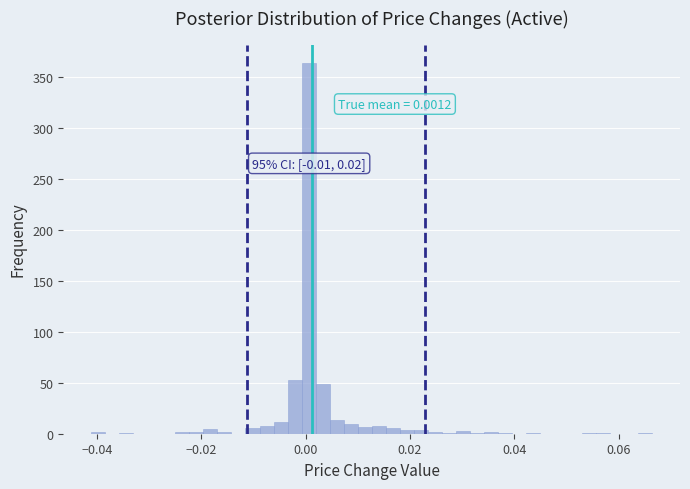

Around what value on the x-axis is the tallest bar? Give the approximate position of its centre, as read against the axis.

0.000